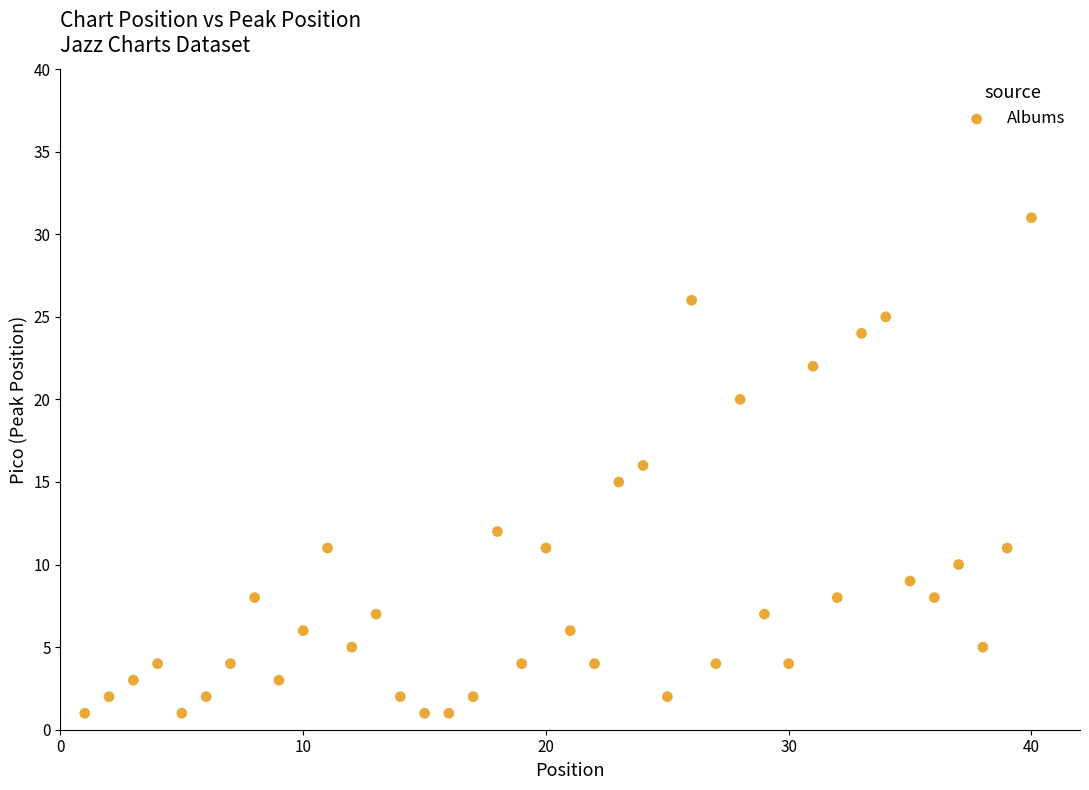

What is the range of X values (max minus min)?

39